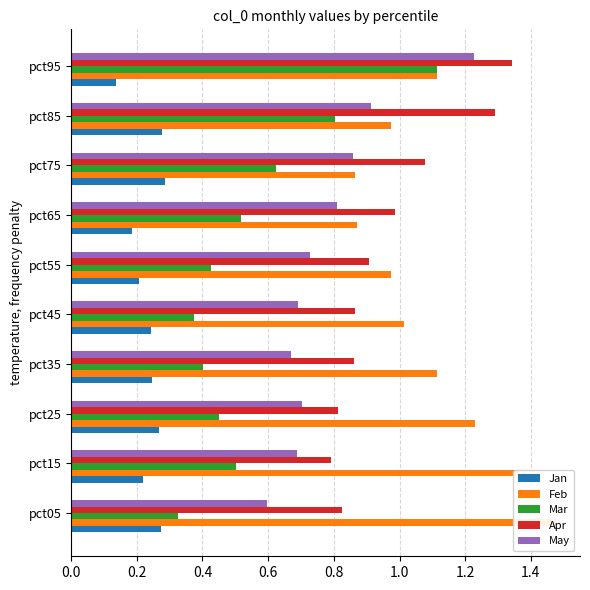

What is the value of the May bar at the 8th from the left?

0.9